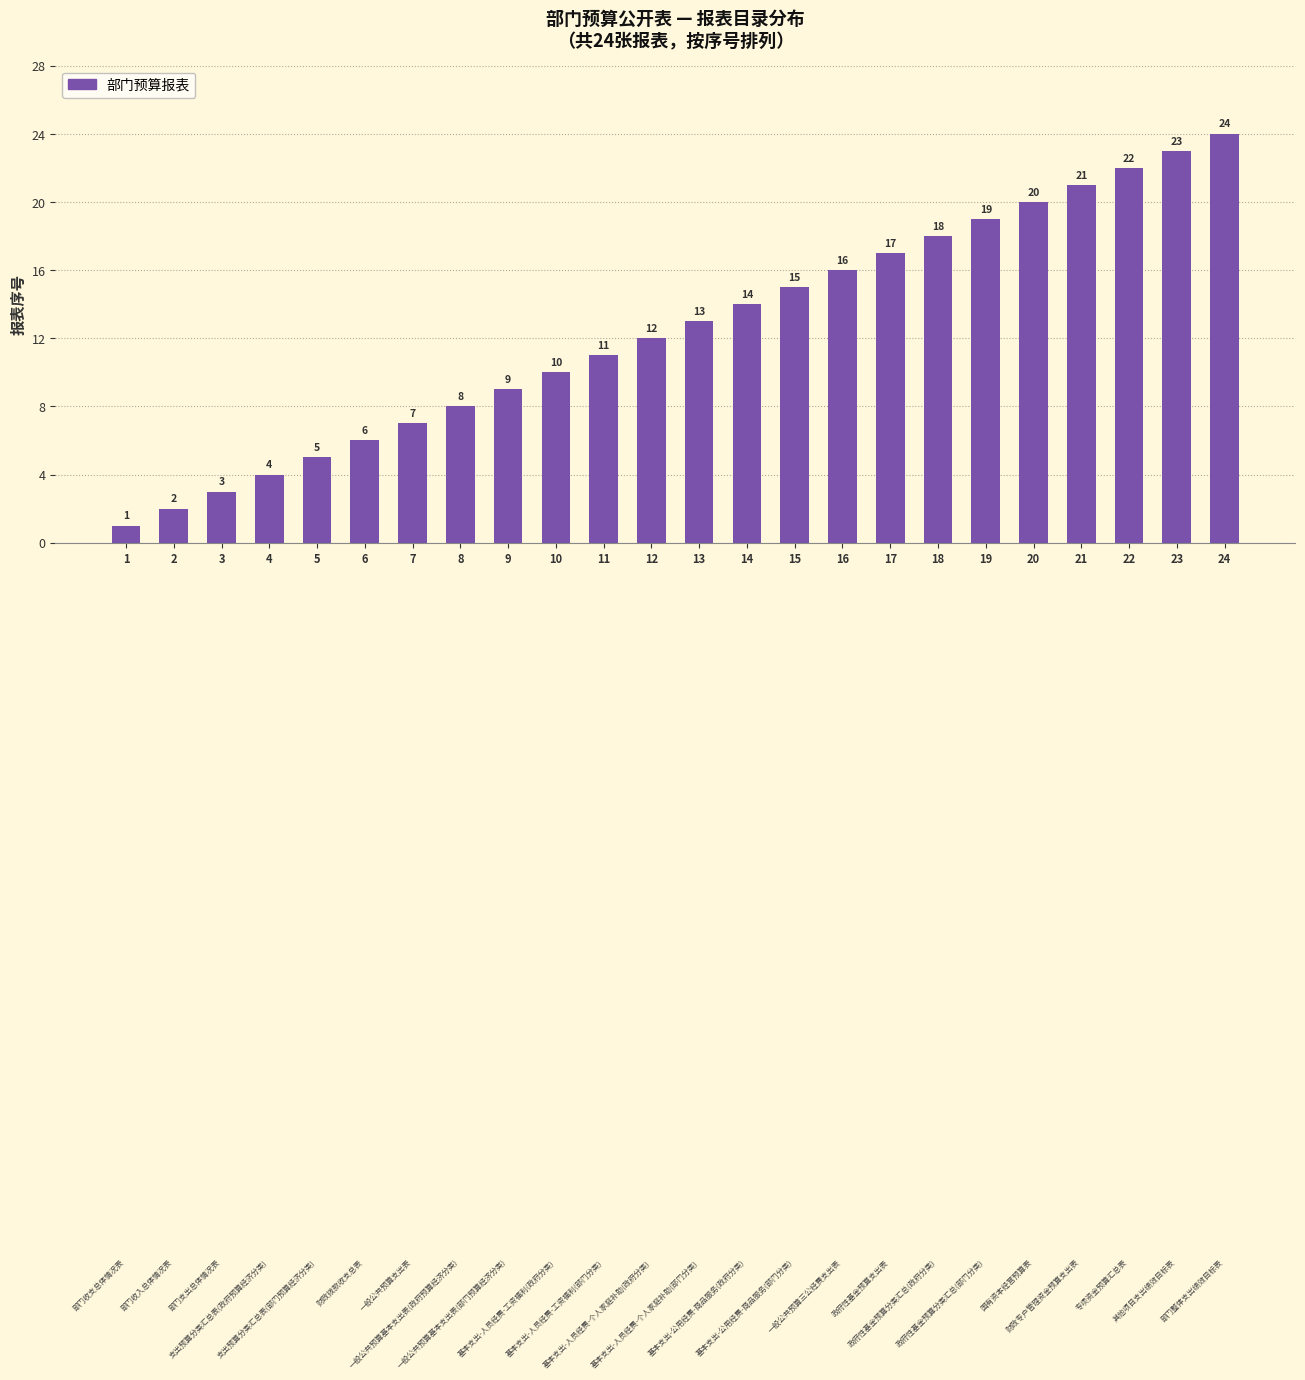

What is the sum of all values?

300